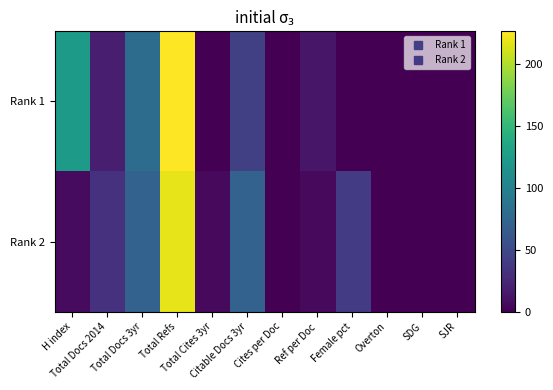

At which category is the sum across all series the highest?

Total Refs